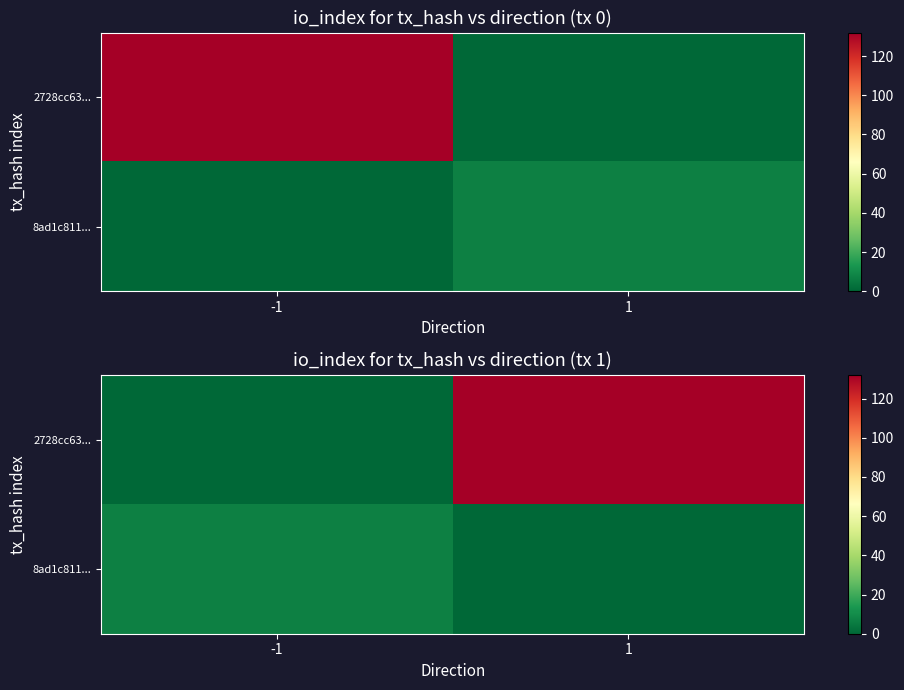

What is the total value across all series at -1?

7